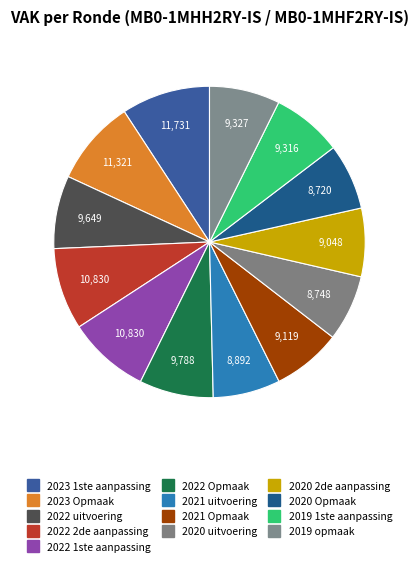

How many segments does this pie chart have?

13